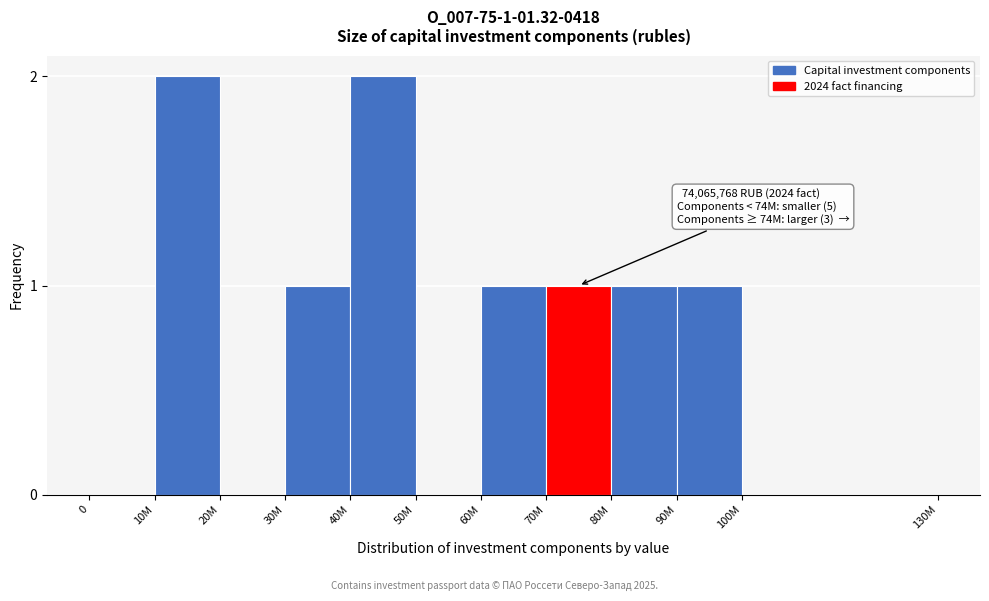

Reading right to left, list all the values displayed in this chart.

100M=0	90M=1	80M=1	70M=1	60M=1	50M=0	40M=2	30M=1	20M=0	10M=2	0=0